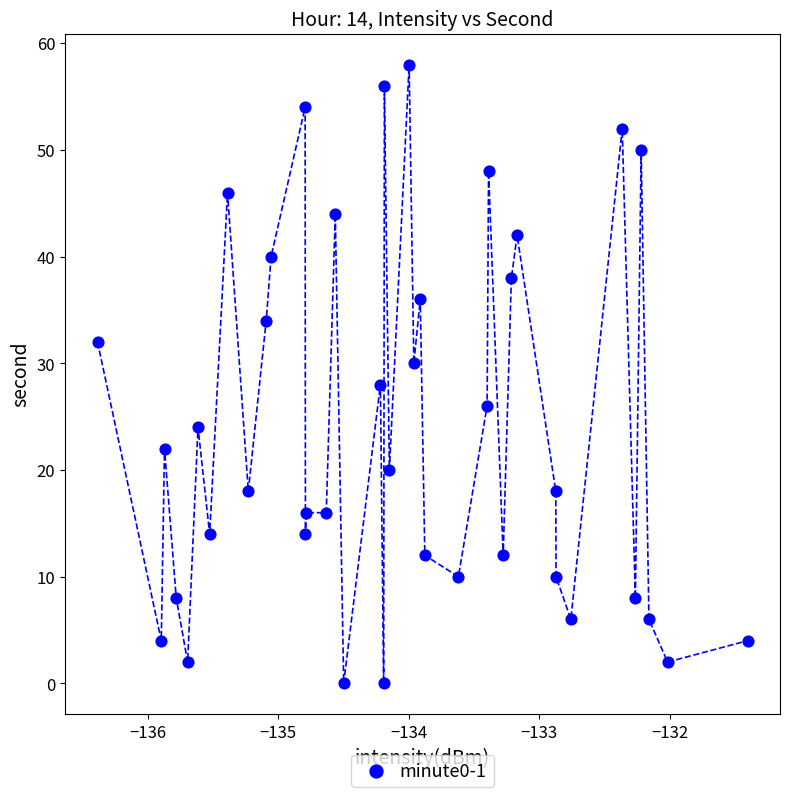

What is the range of Y values (max minus min)?

58